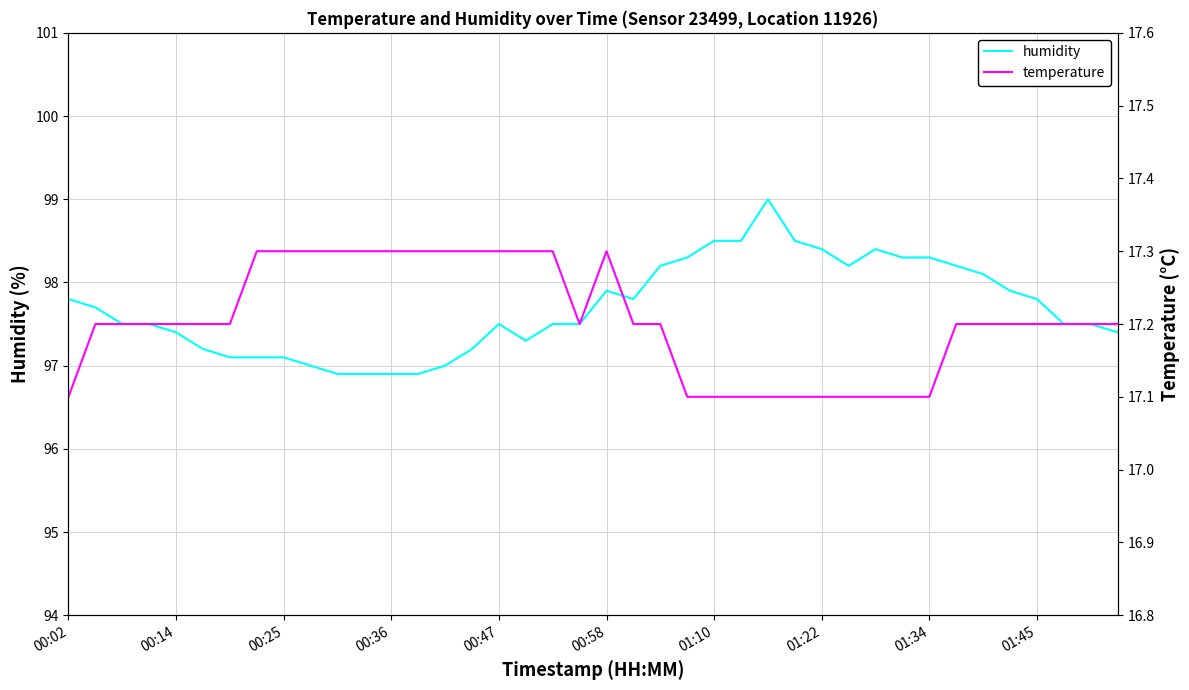

Does the chart display data point markers on the line(s)?

No